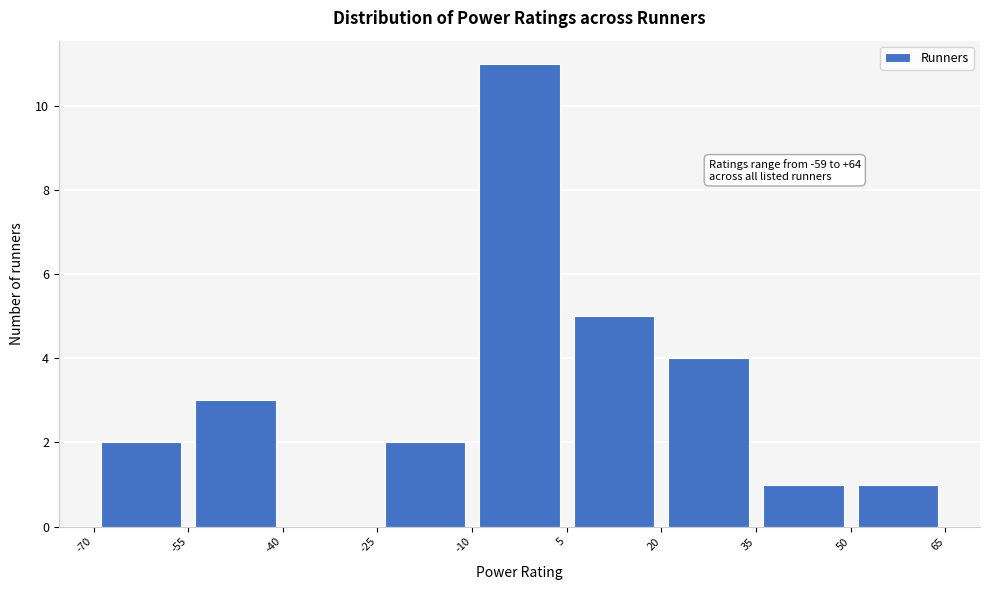

Which range on the x-axis has the tallest bar?

-10 to 5